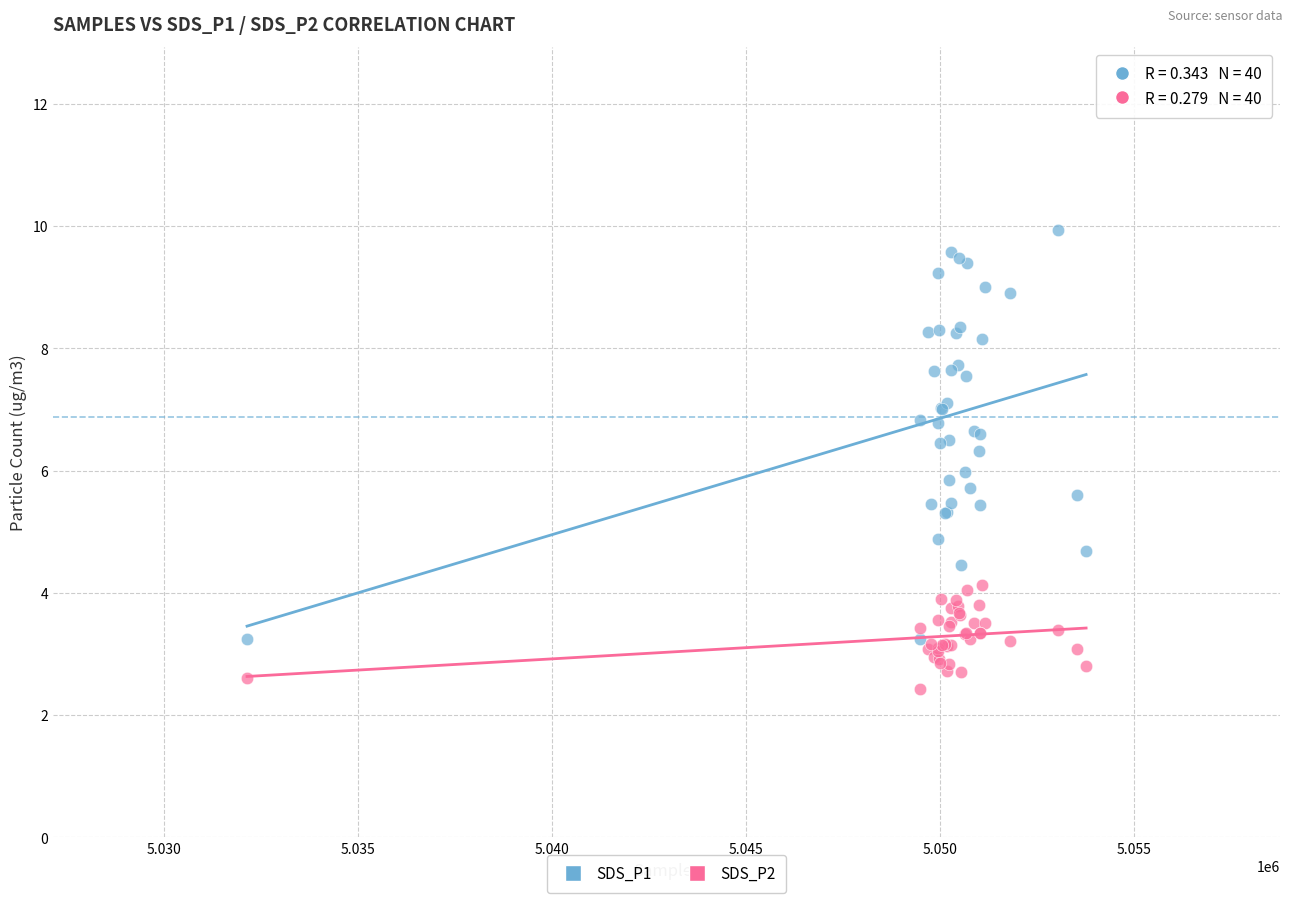

Which series contains the highest Y value?

SDS_P1